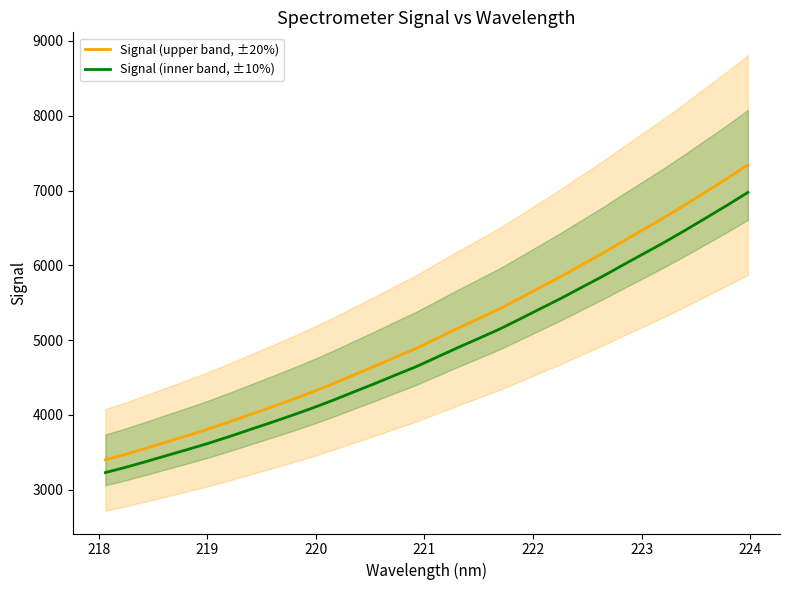

True or false: Signal (upper band, ±20%) and Signal (inner band, ±10%) cross at least once.

False